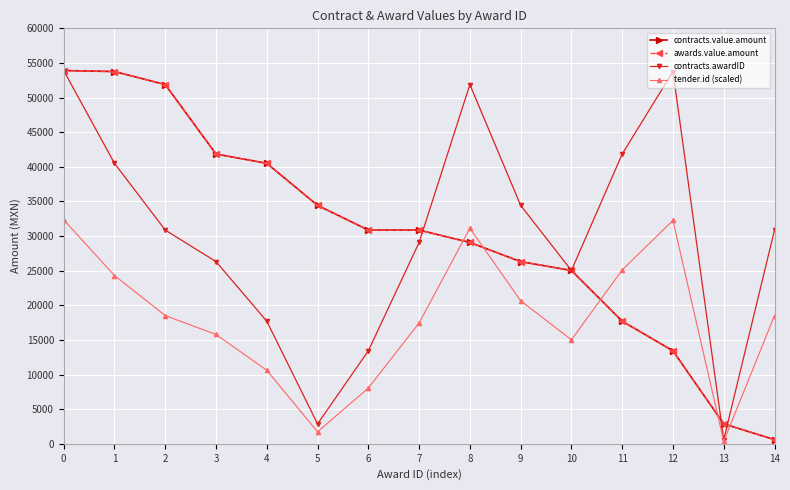

What is the greatest value displayed?

53906.0